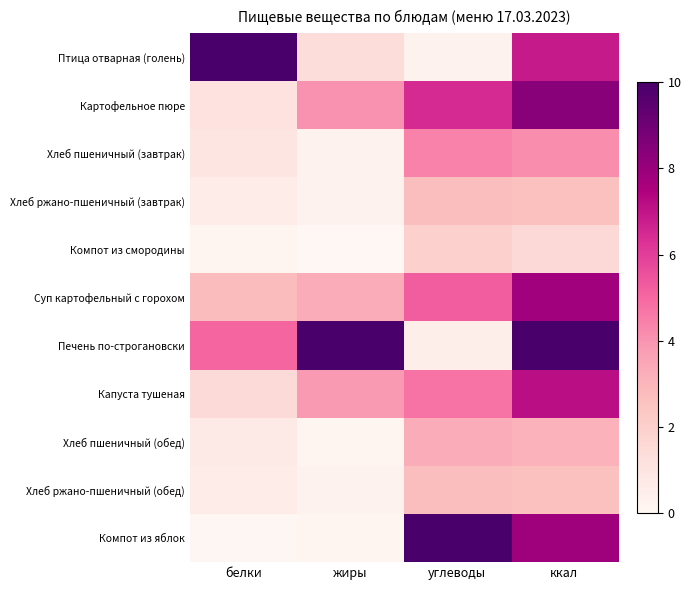

Reading right to left, what are all the values shown in this chart?

Птица отварная (голень): ккал=6.8	углеводы=0.3	жиры=1.4	белки=10.0
Картофельное пюре: ккал=8.4	углеводы=6.4	жиры=4.0	белки=1.1
Хлеб пшеничный (завтрак): ккал=4.1	углеводы=4.4	жиры=0.2	белки=1.0
Хлеб ржано-пшеничный (завтрак): ккал=2.6	углеводы=2.7	жиры=0.2	белки=0.6
Компот из смородины: ккал=1.6	углеводы=2.0	жиры=0.0	белки=0.1
Суп картофельный с горохом: ккал=7.8	углеводы=5.3	жиры=3.3	белки=2.8
Печень по-строгановски: ккал=10.0	углеводы=0.5	жиры=10.0	белки=5.1
Капуста тушеная: ккал=7.2	углеводы=4.8	жиры=3.9	белки=1.5
Хлеб пшеничный (обед): ккал=3.1	углеводы=3.3	жиры=0.2	белки=0.7
Хлеб ржано-пшеничный (обед): ккал=2.6	углеводы=2.7	жиры=0.2	белки=0.6
Компот из яблок: ккал=7.9	углеводы=10.0	жиры=0.1	белки=0.1